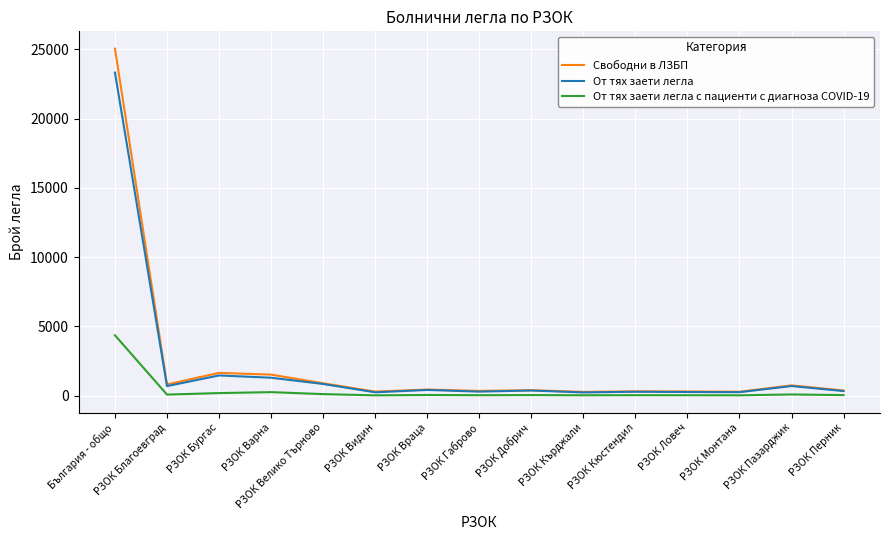

What is the sum of all Свободни в ЛЗБП values?

33773